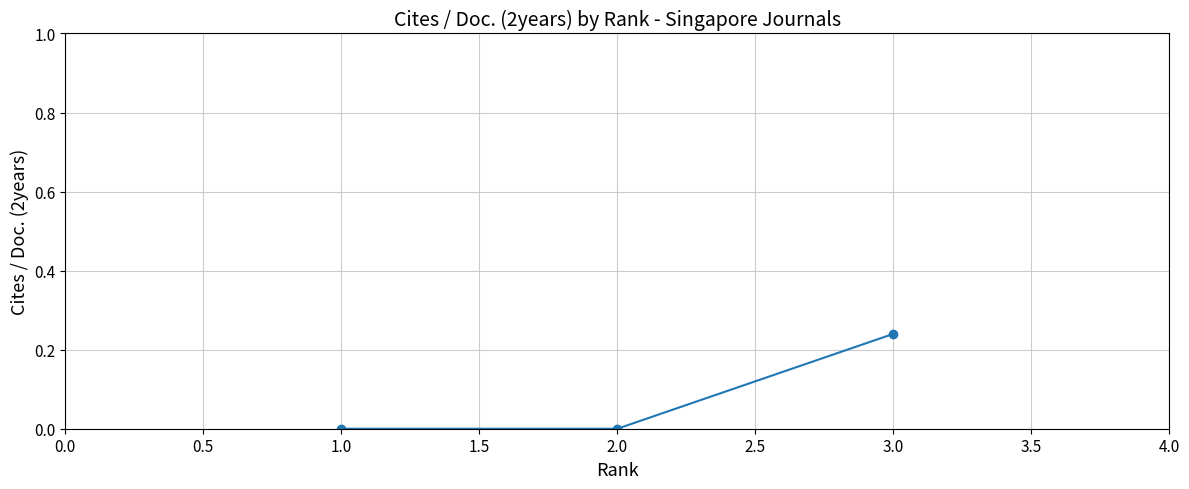

Does the chart have visible grid lines?

Yes